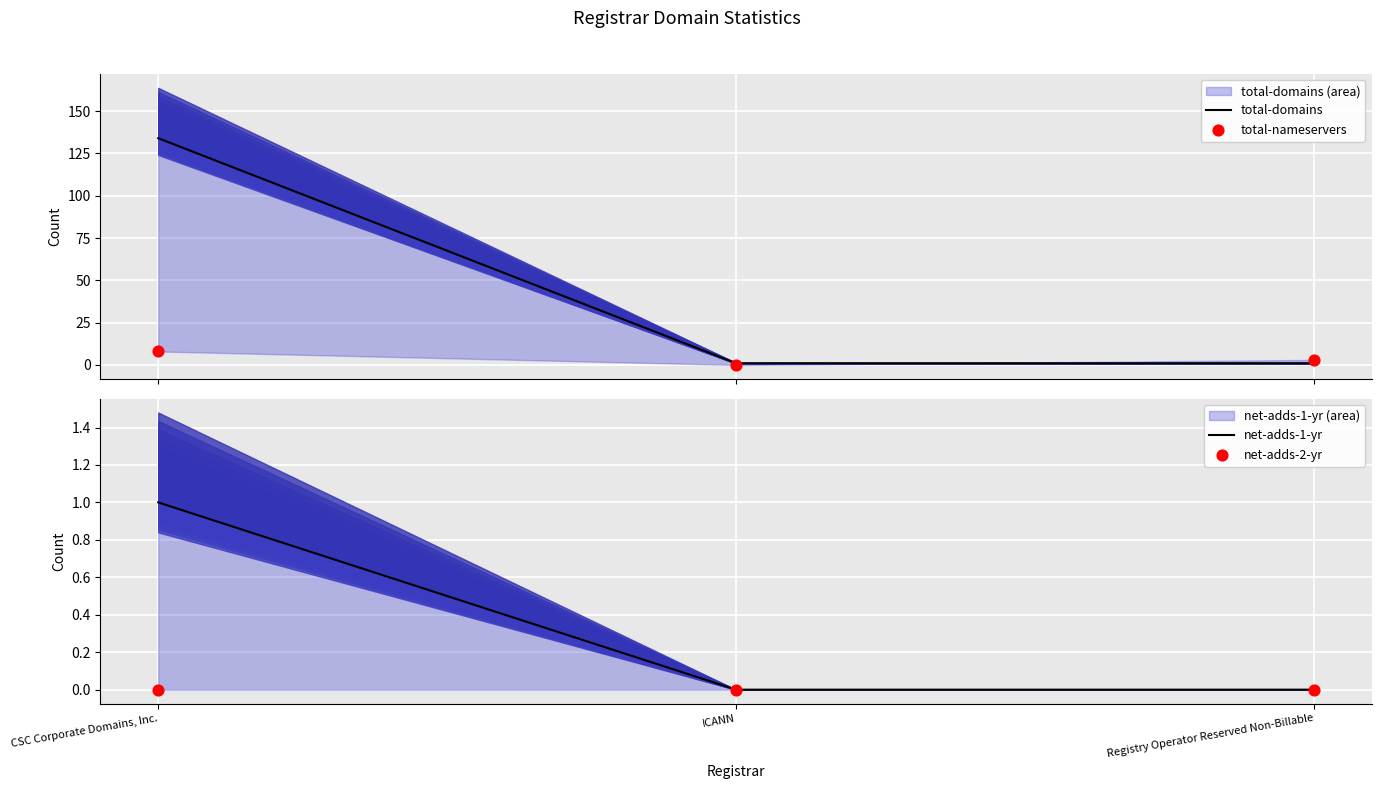

What are all the series names shown in the legend?

total-domains, total-nameservers, net-adds-1-yr, net-adds-2-yr